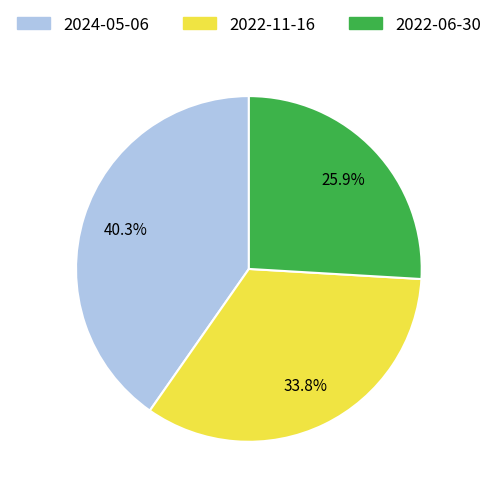

What is the smallest slice in the pie chart?

2022-06-30